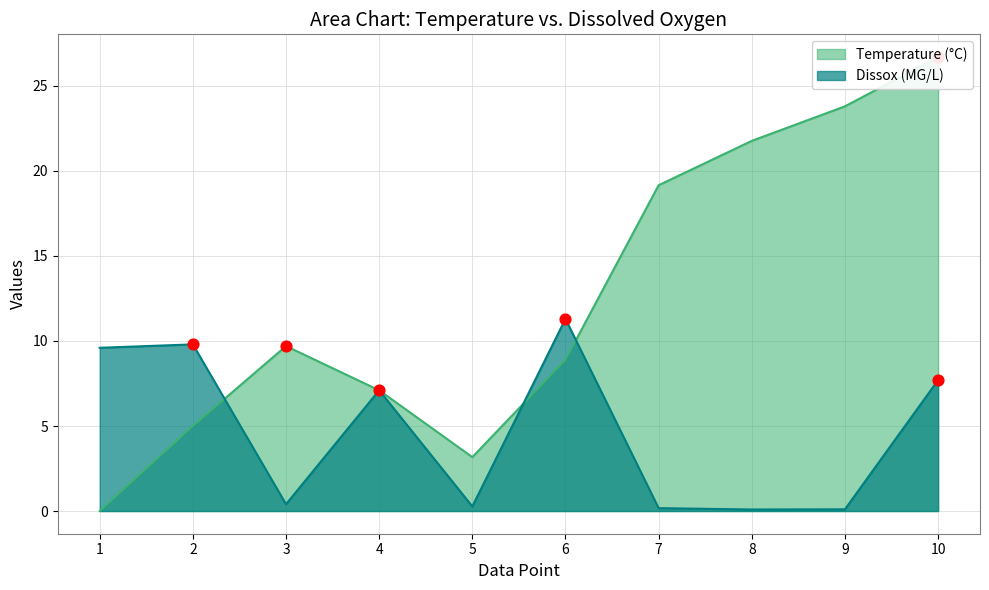

At how many categories does at least one series exceed 15?

4